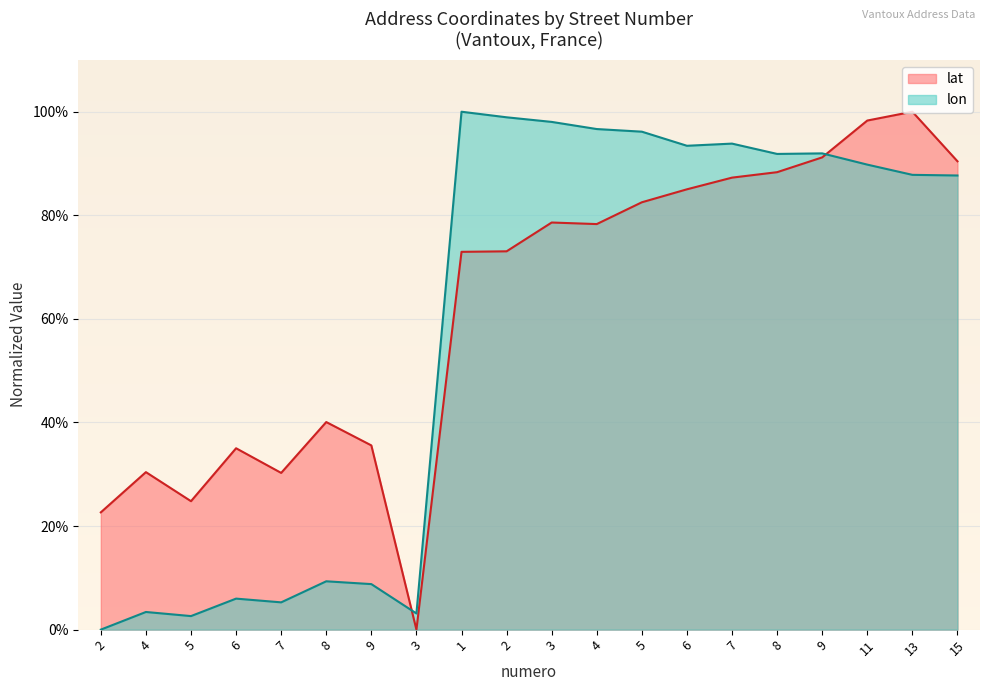

What is the difference between the highest and lowest values at 9?

26.8